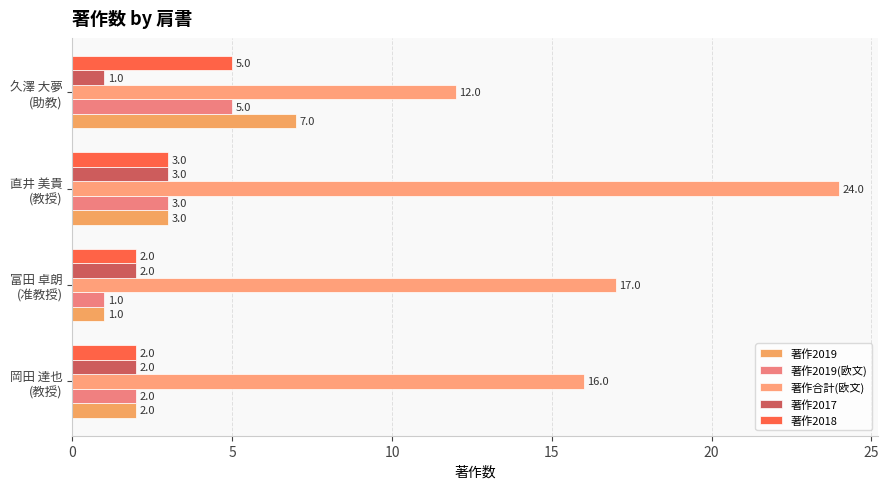

List the labels in order of 著作2019(欧文) value, largest first.

久澤 大夢
(助教), 直井 美貴
(教授), 岡田 達也
(教授), 富田 卓朗
(准教授)